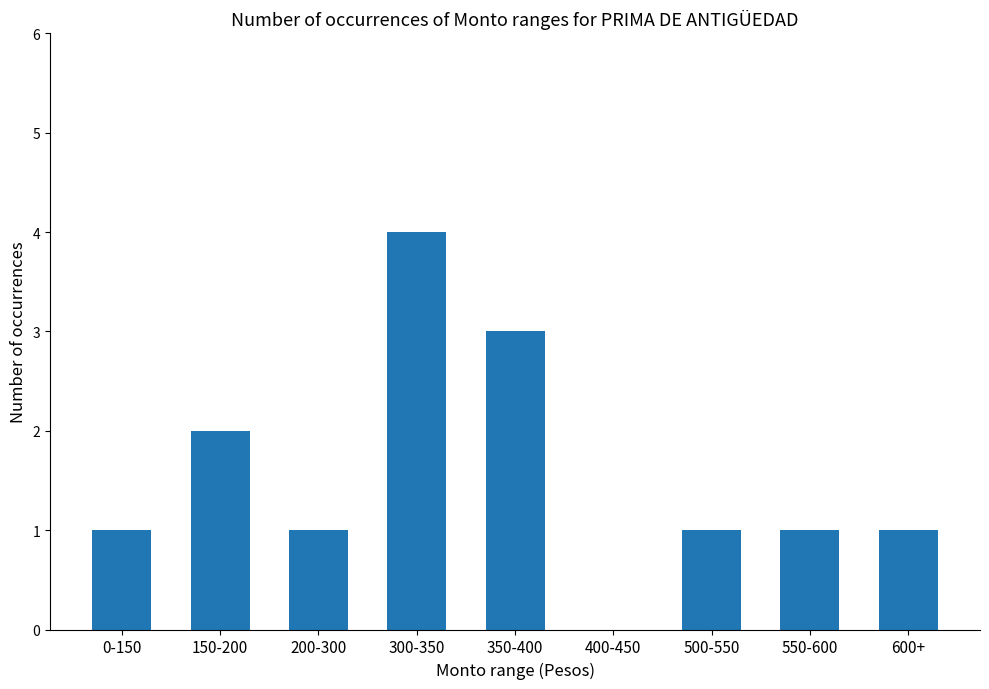

Where is the data nearest to the value 2?

150-200